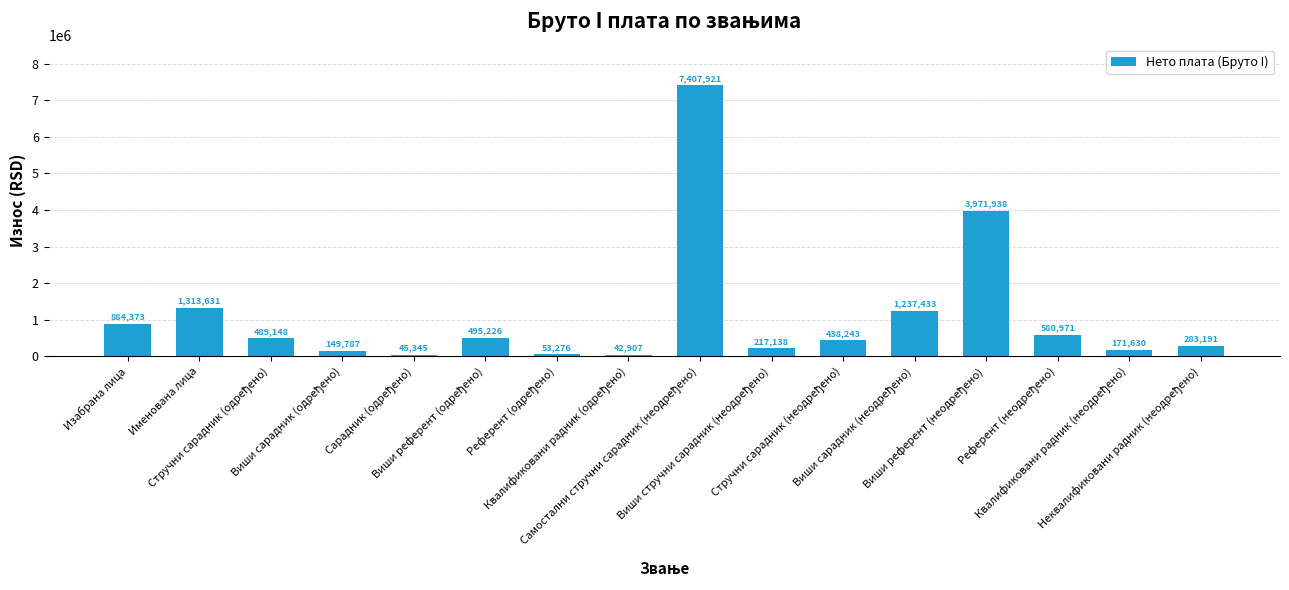

How many values are below 489148?

8